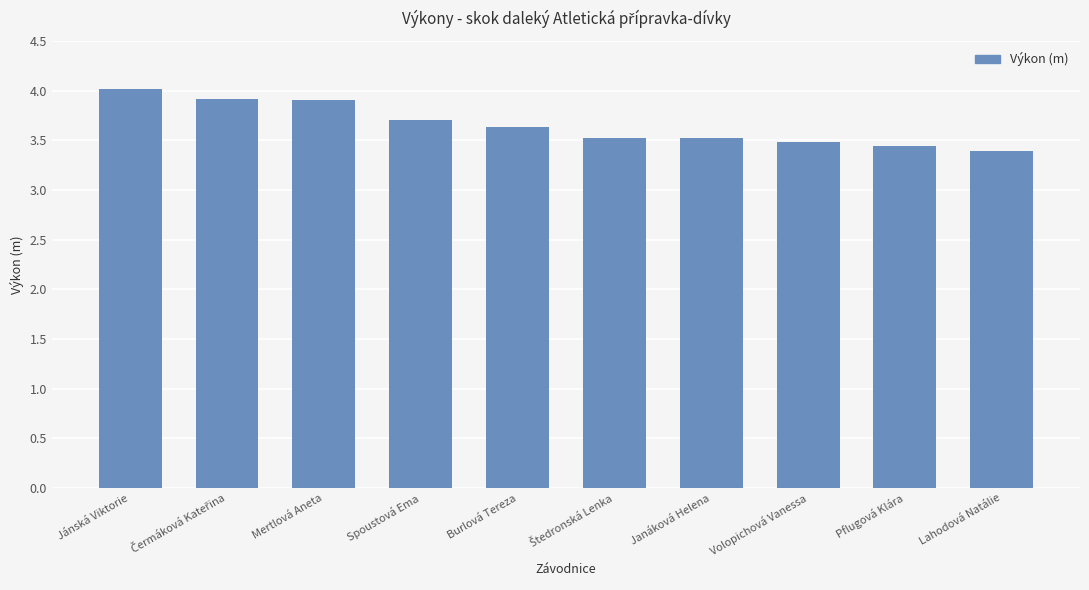

What is the label of the 4th bar from the left?

Spoustová Ema